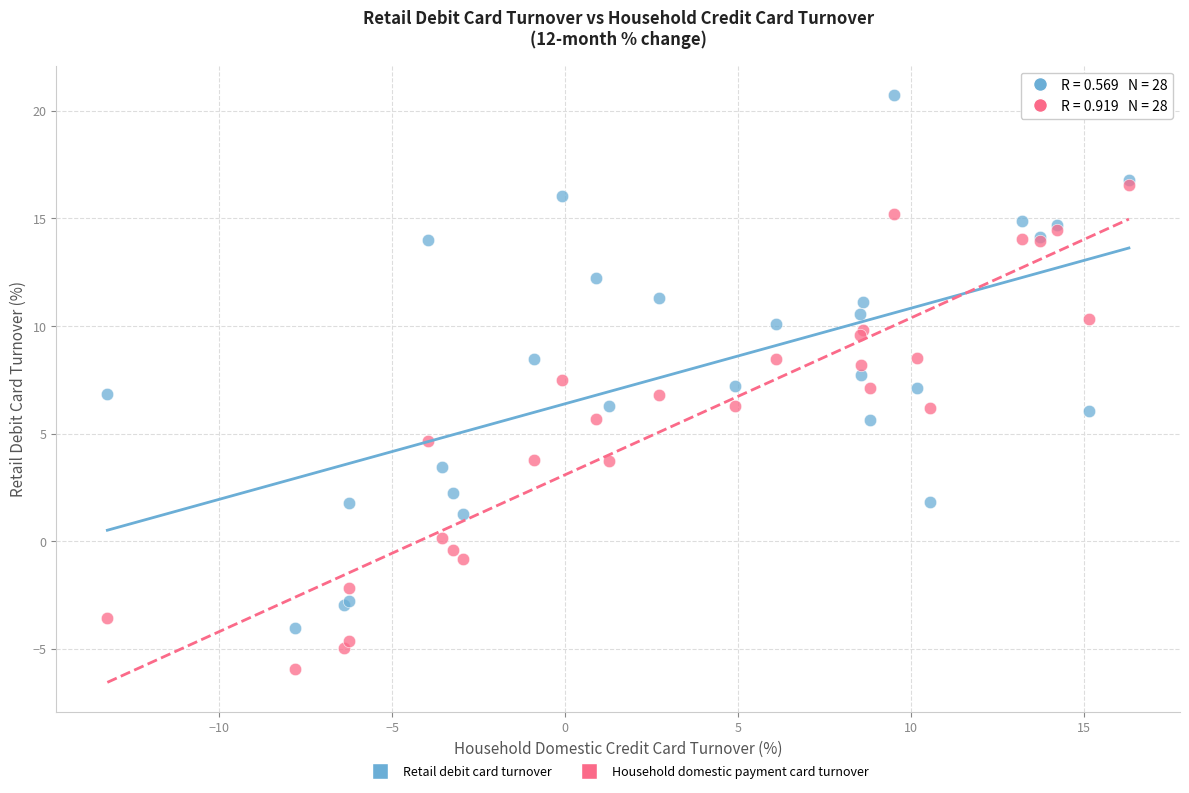

Which series has the largest Y range (max minus min)?

Retail debit card turnover